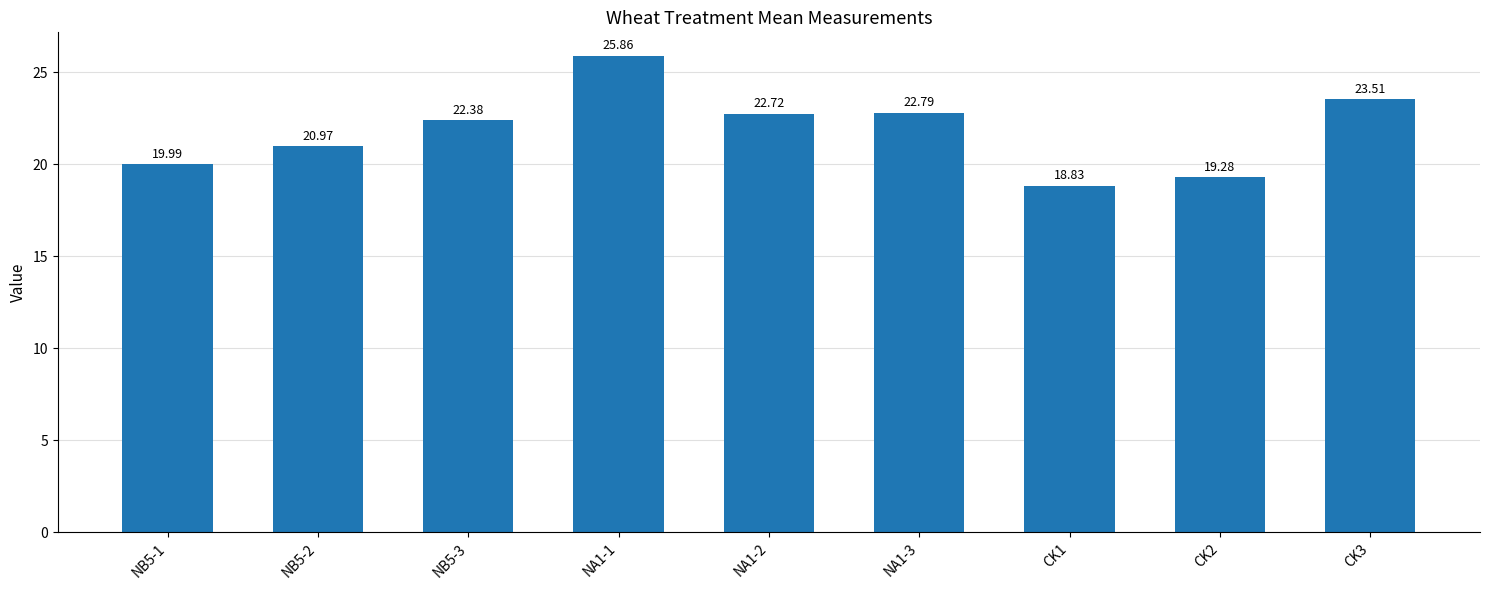

What is the smallest value displayed?

18.8